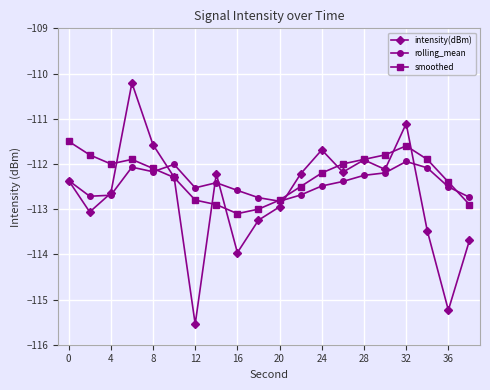

In rolling_mean, how many points are higher than both neighbors (excluding endpoints)?

4